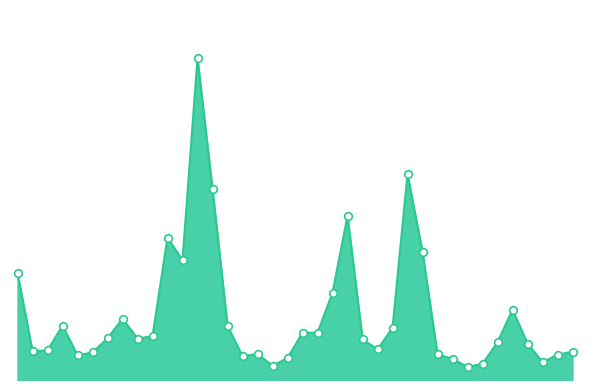

Does the chart have visible grid lines?

No